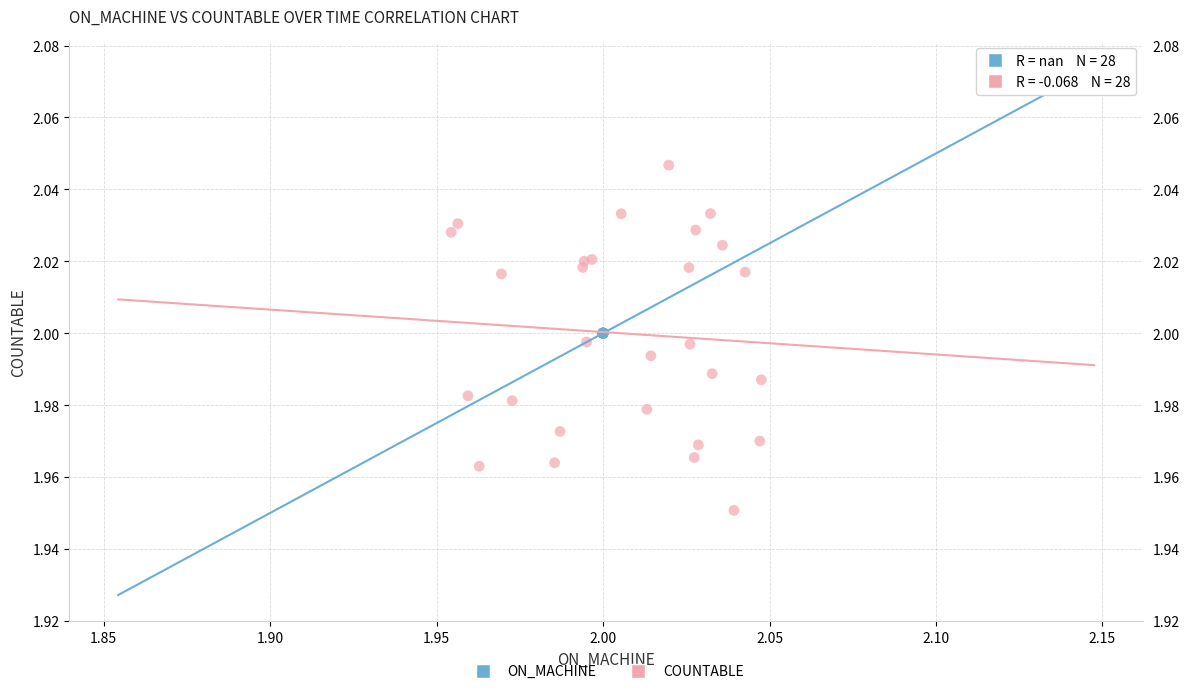

Which series reaches the maximum Y coordinate?

COUNTABLE